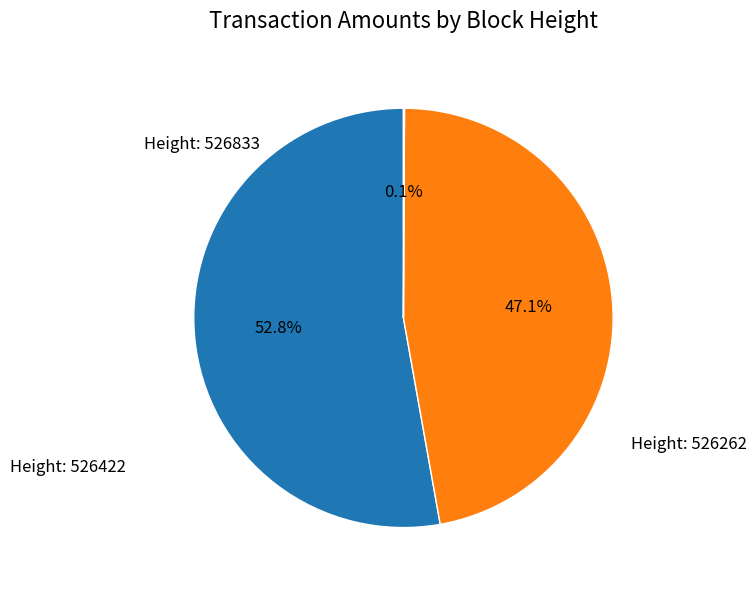

Is there a majority slice in this chart?

Yes